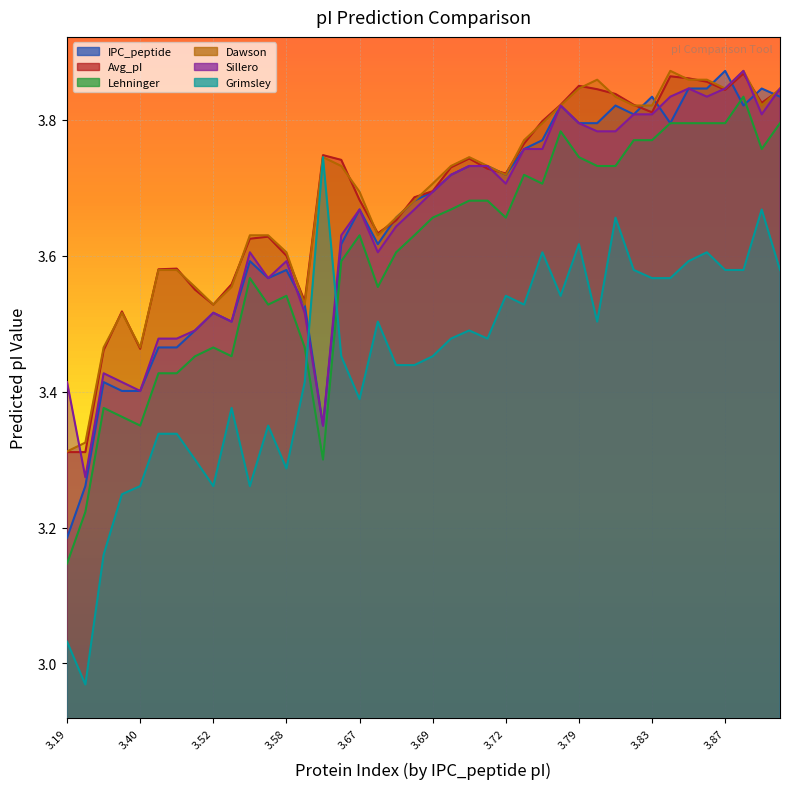

Where is IPC_peptide nearest to the value 3?

3.19